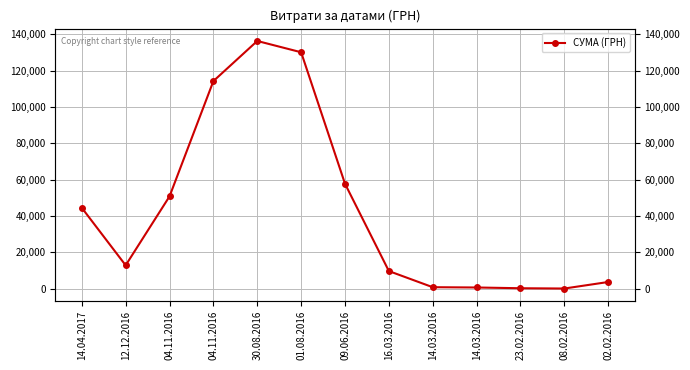

What is the label of the 3rd point from the left?

04.11.2016